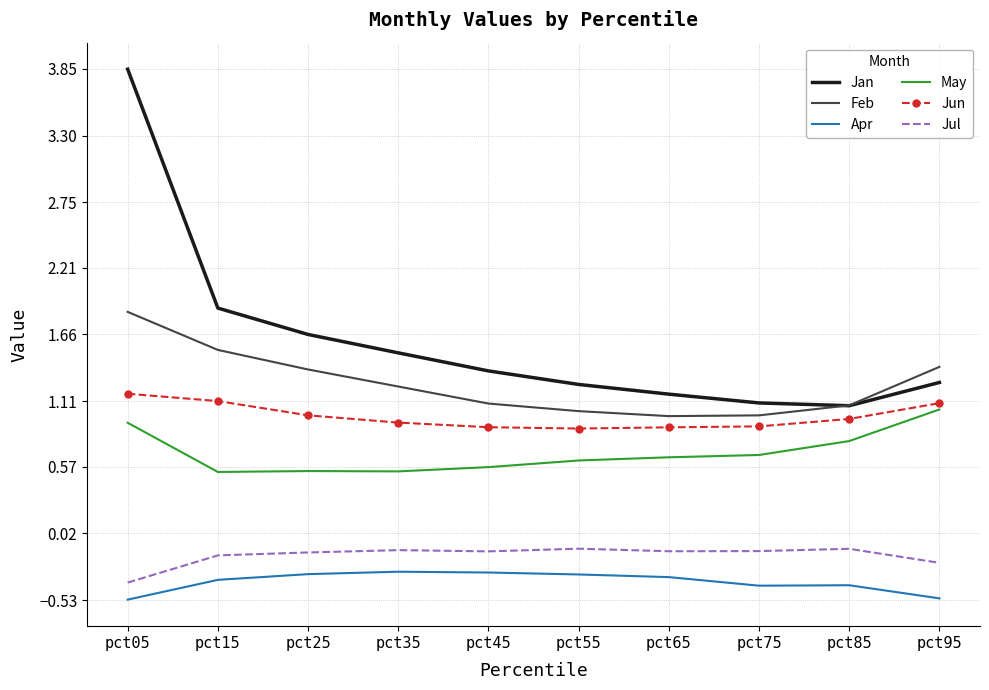

True or false: Feb and Jan cross at least once.

True